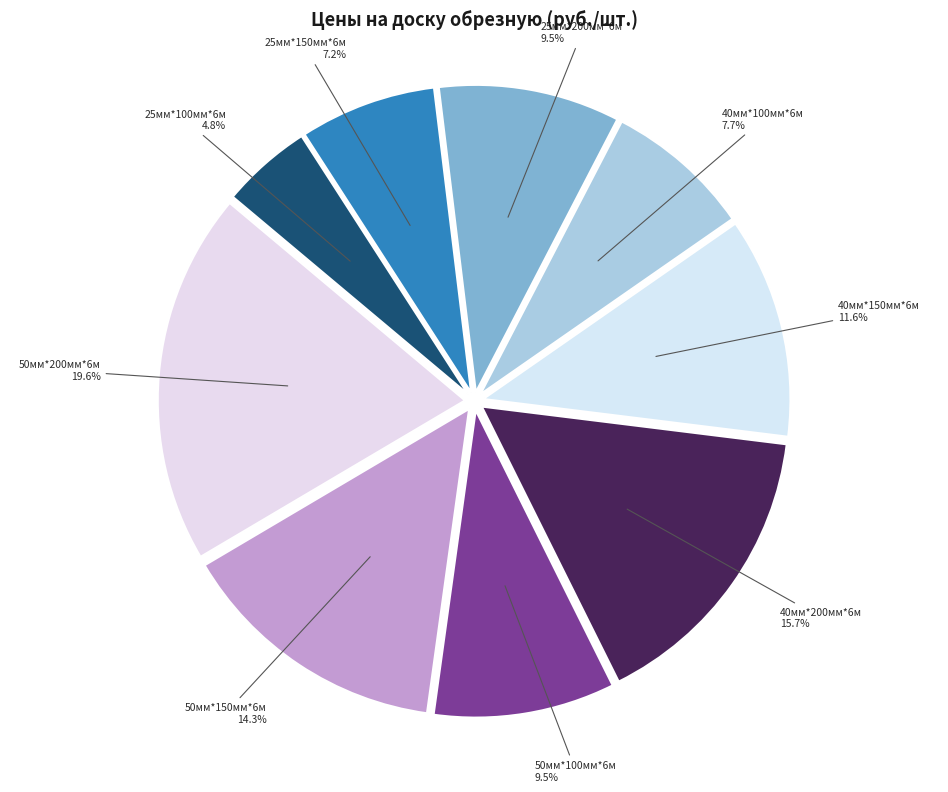

How much of the chart is everything except 50мм*150мм*6м?

85.7%